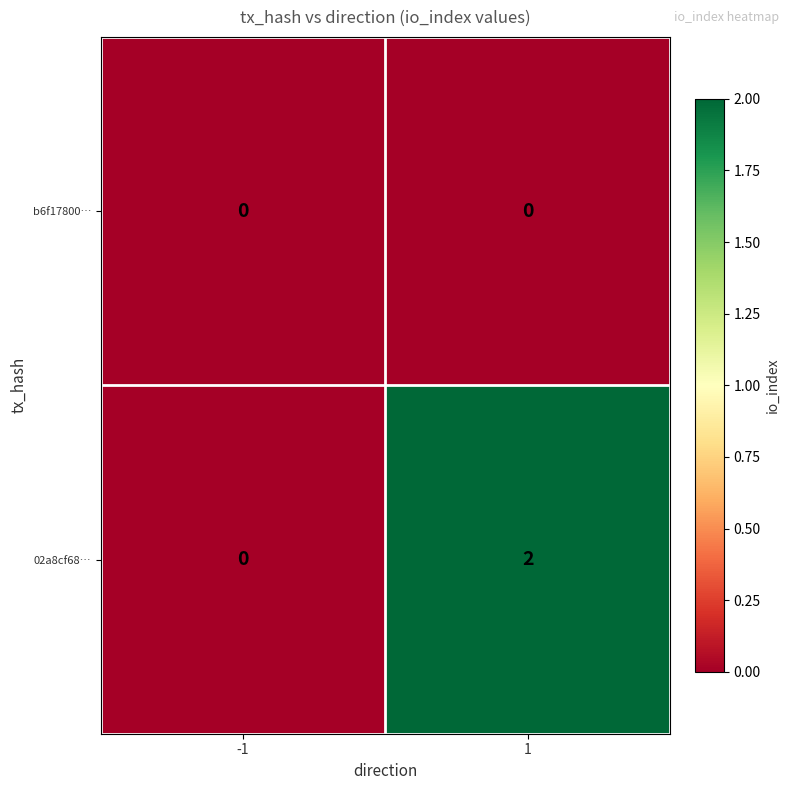

True or false: 02a8cf68… has a value of -1 at -1.

False